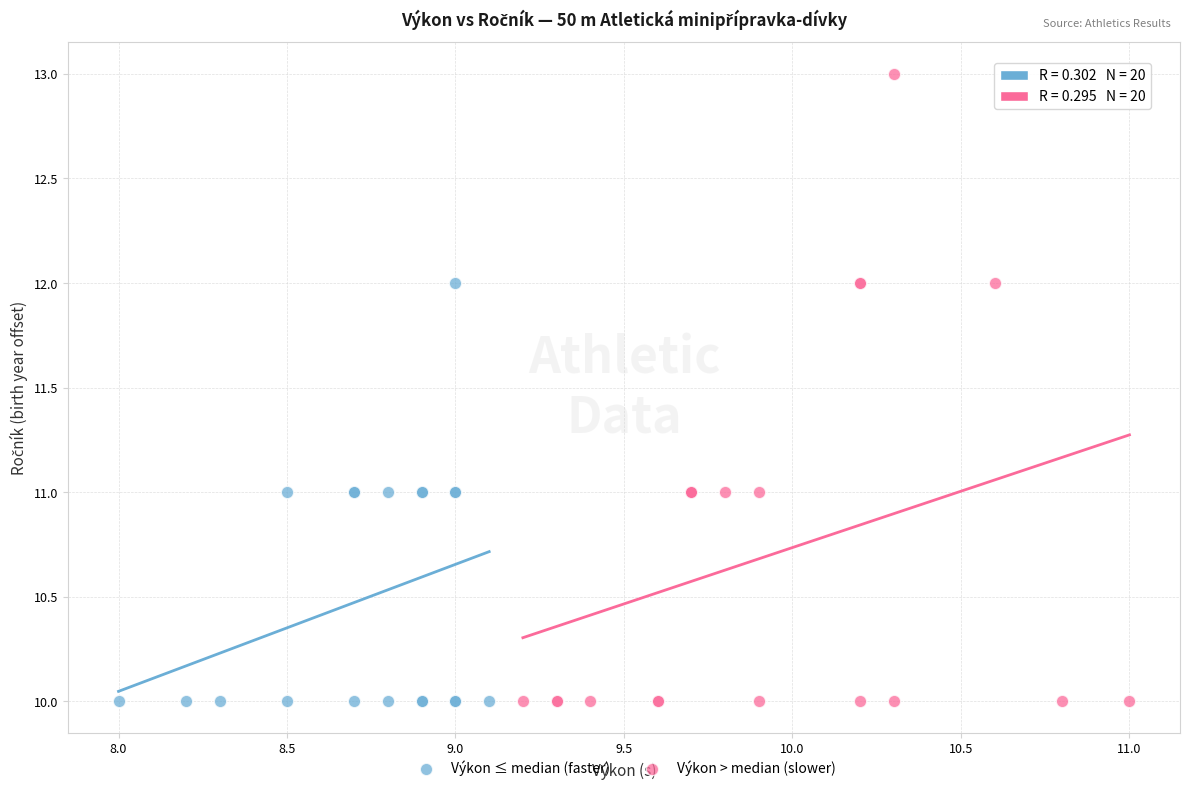

Which series reaches the maximum Y coordinate?

Výkon > median (slower)